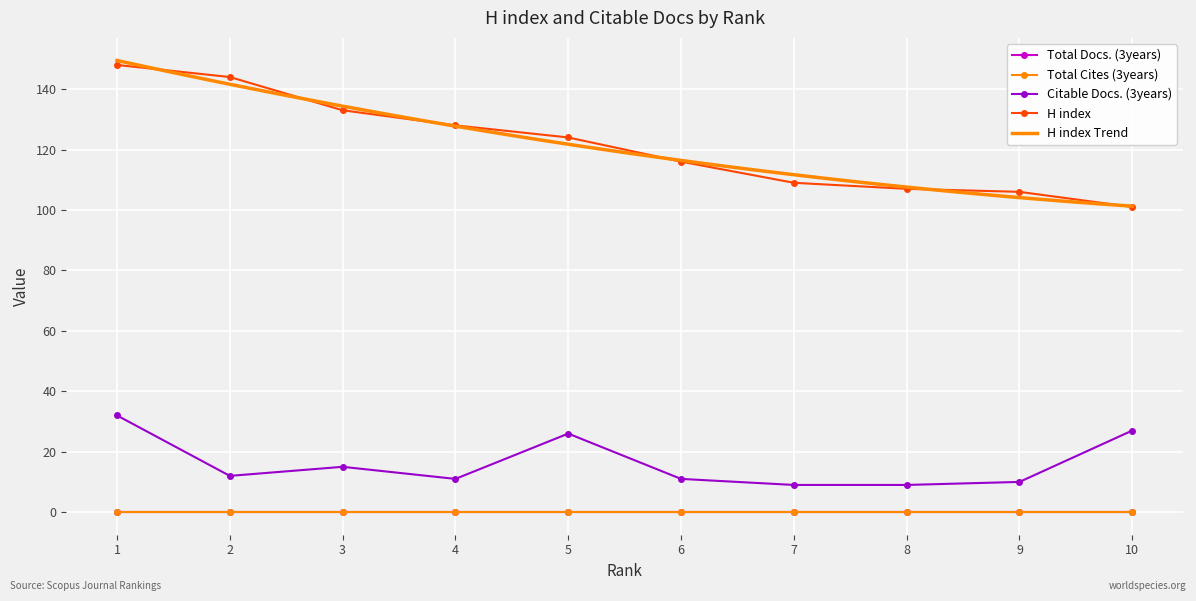

Rank the categories by H index value from lowest to highest.

10, 9, 8, 7, 6, 5, 4, 3, 2, 1